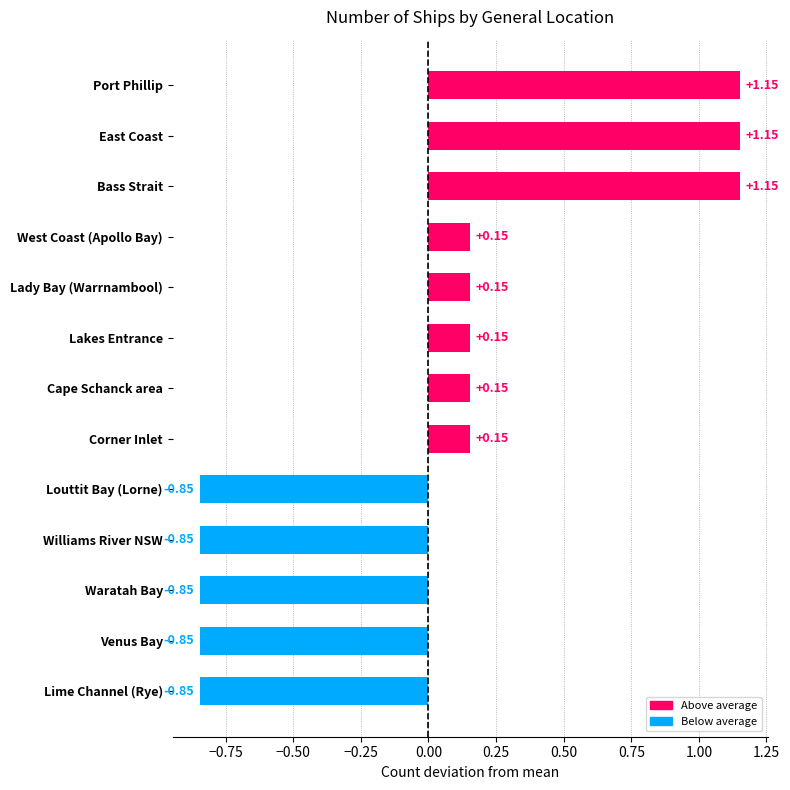

Between Waratah Bay and West Coast (Apollo Bay), which is larger?

West Coast (Apollo Bay)